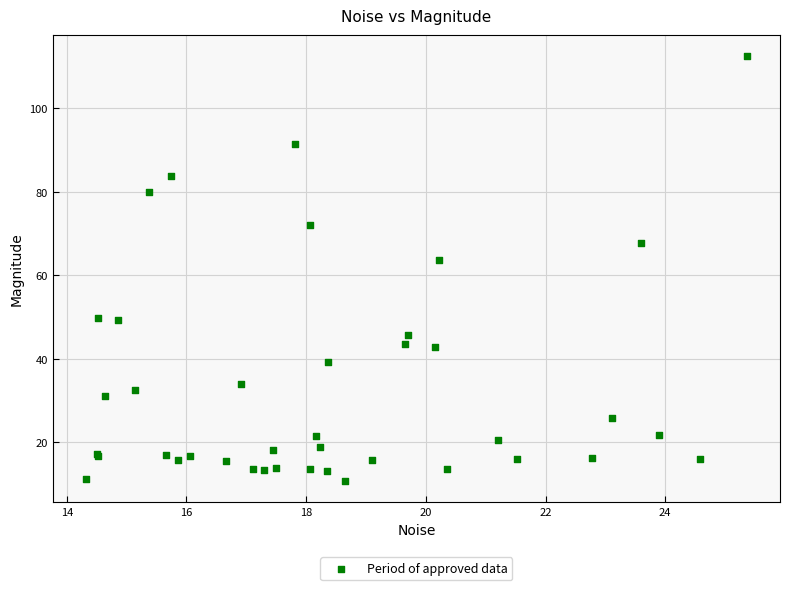

What Y value in the scatter plot is closest to 61?

63.7